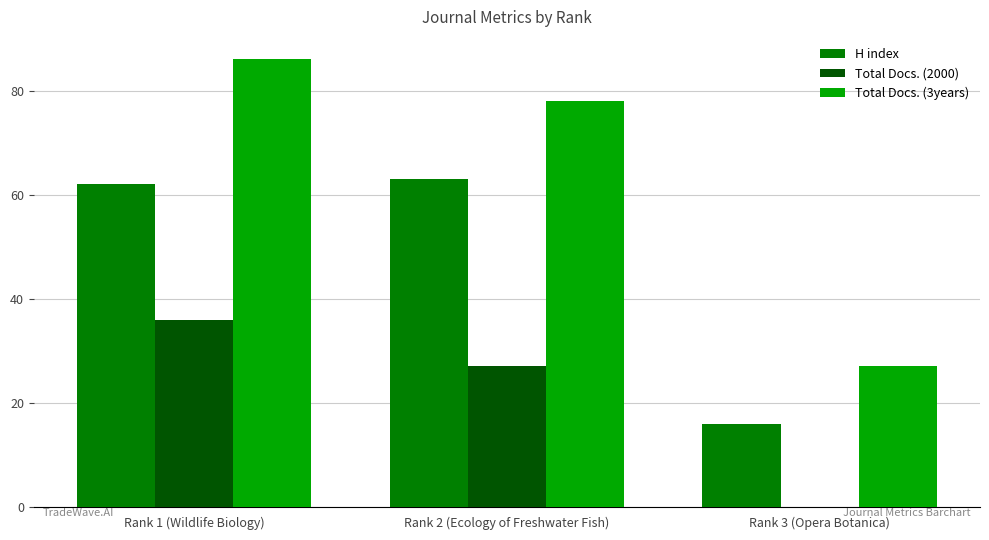

Which category has the highest value in the Total Docs. (3years) series?

Rank 1 (Wildlife Biology)